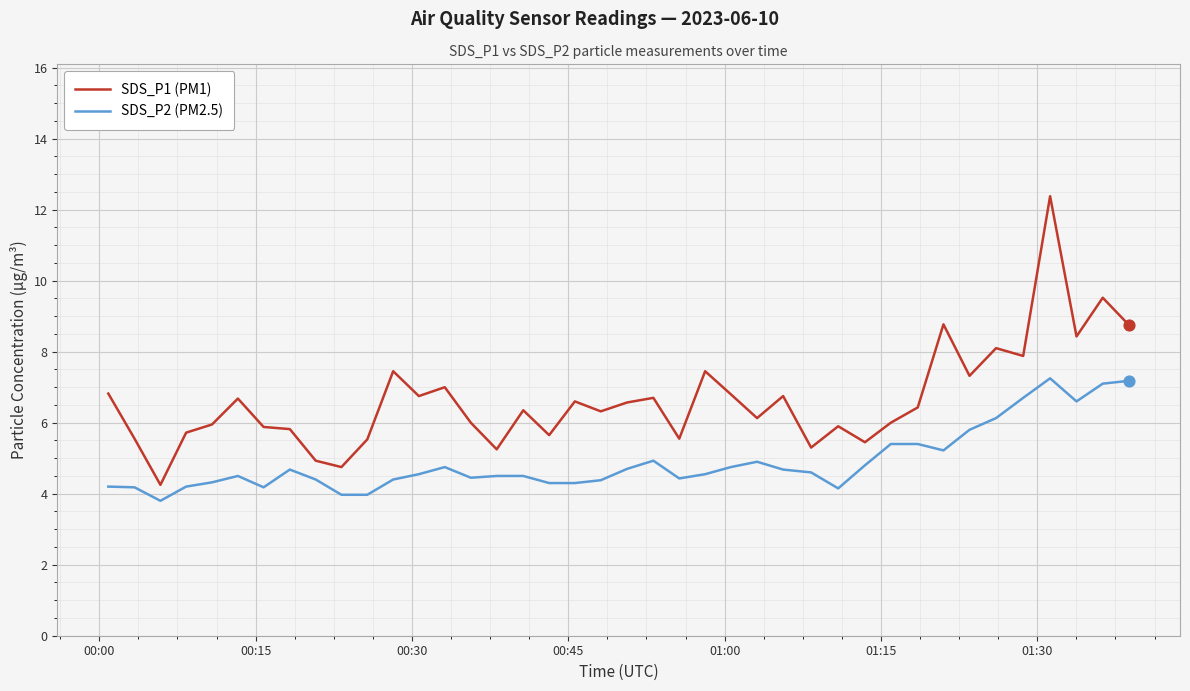

True or false: SDS_P1 (PM1) and SDS_P2 (PM2.5) cross at least once.

False